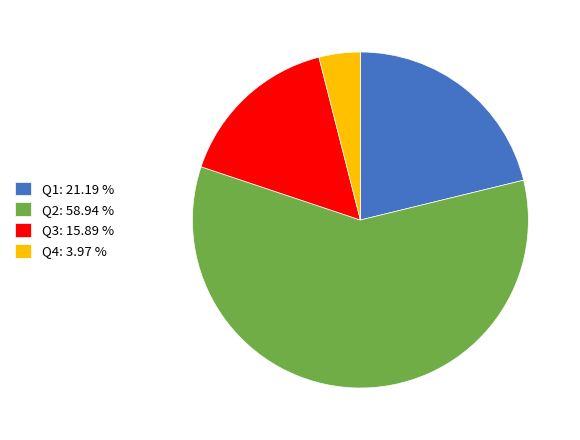

True or false: Q4 accounts for 4% of the total.

True